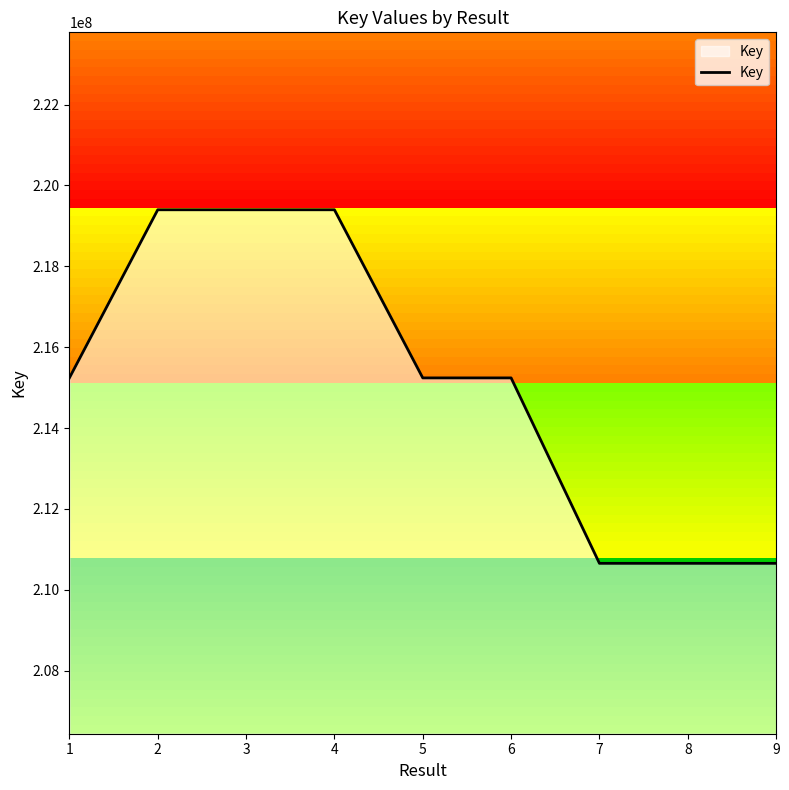

What is the minimum value shown in the chart?

210654959